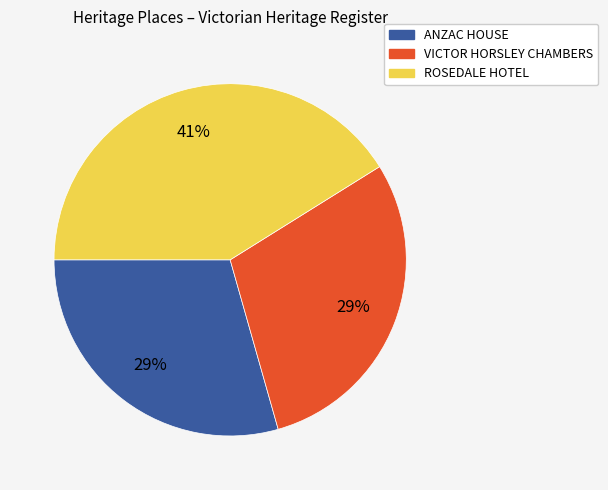

Is it true that ROSEDALE HOTEL is 30% of the pie?

False